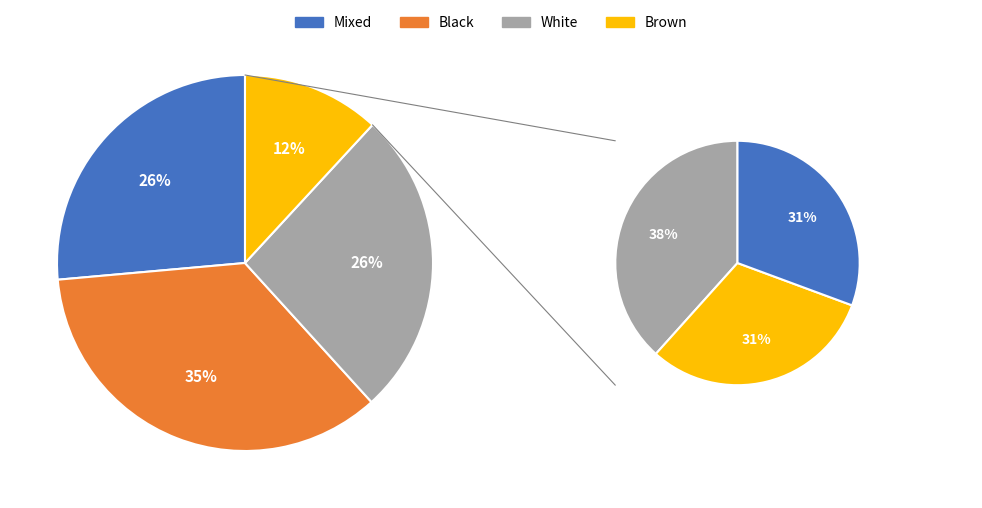

Is the sum of 3 and 4 greater than half?

No